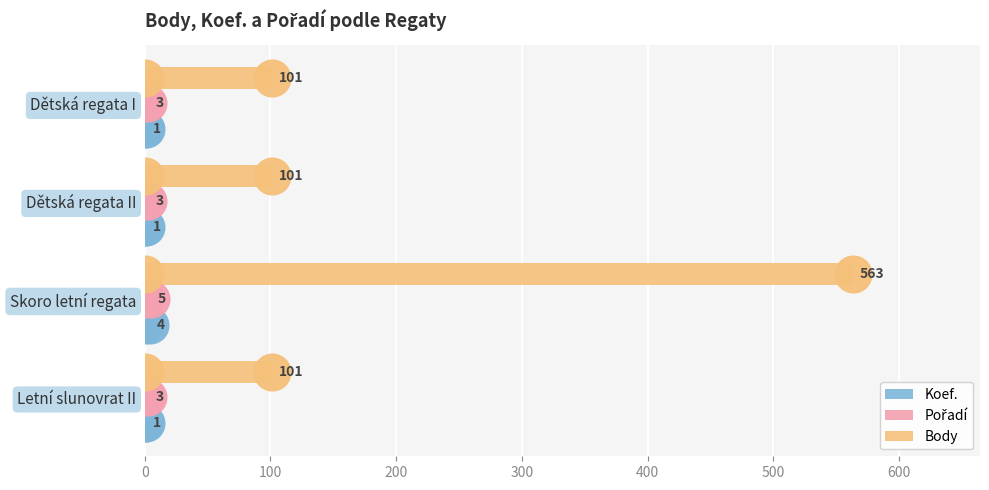

What are all the series names shown in the legend?

Koef., Pořadí, Body